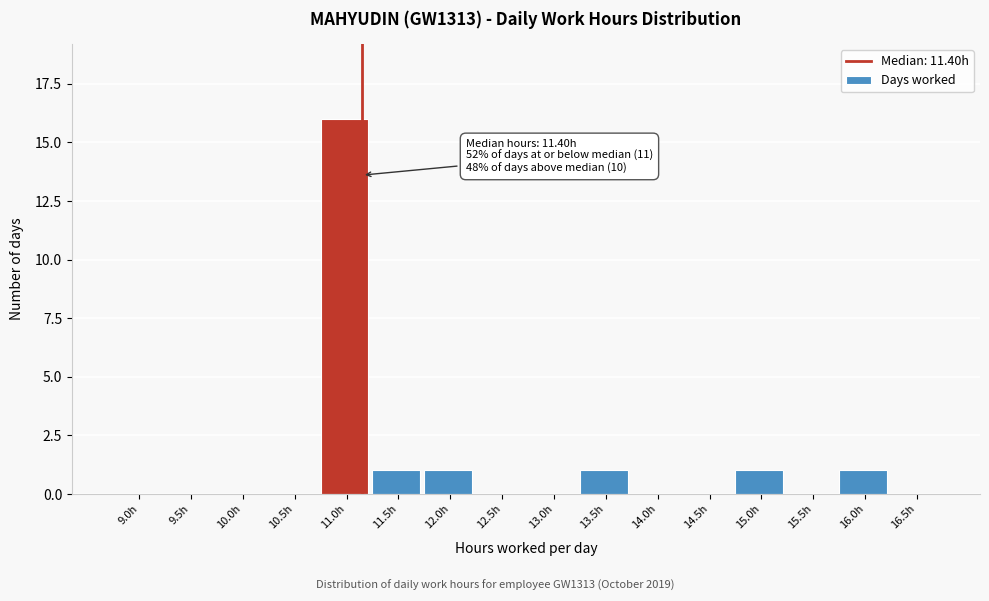

Reading left to right, extract all data points from this chart.

9.0h=0	9.5h=0	10.0h=0	10.5h=0	11.0h=16	11.5h=1	12.0h=1	12.5h=0	13.0h=0	13.5h=1	14.0h=0	14.5h=0	15.0h=1	15.5h=0	16.0h=1	16.5h=0